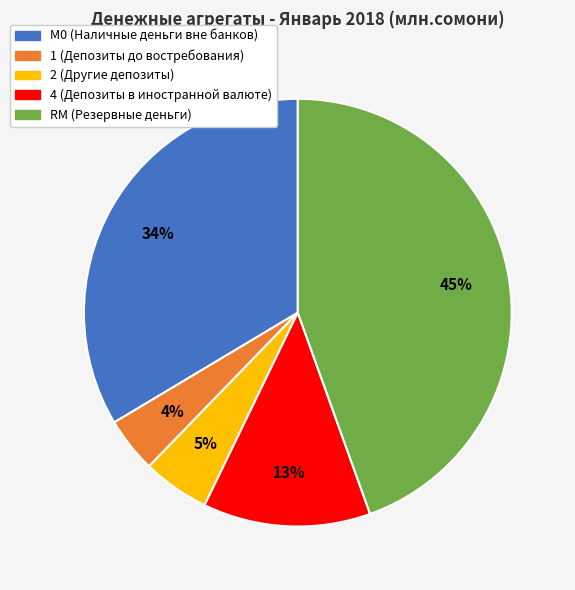

To the nearest percent, what is the difference between the 4 (Депозиты в иностранной валюте) and М0 (Наличные деньги вне банков) slice percentages?

21%